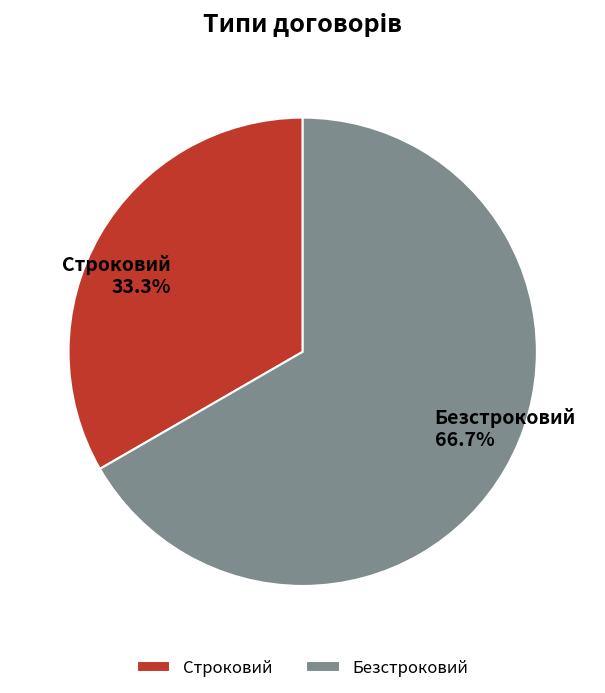

Is it true that Строковий is 33% of the pie?

True